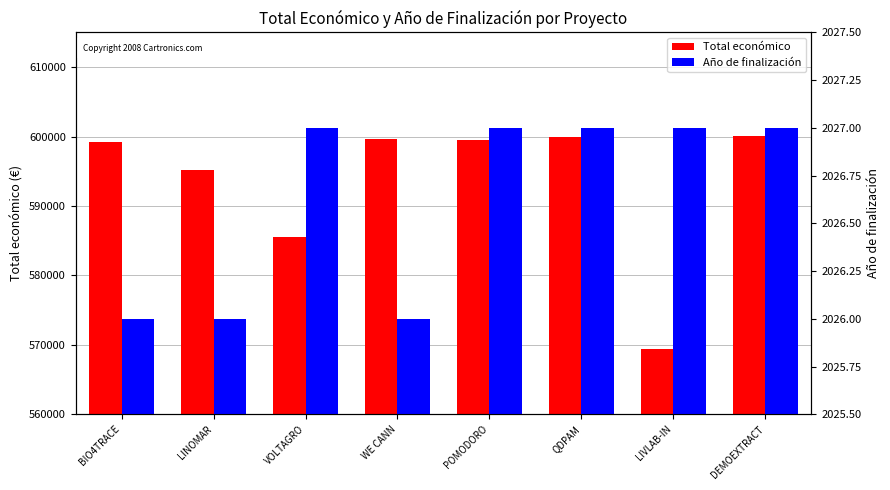

True or false: Año de finalización has a value of 3482 at QDPAM.

False